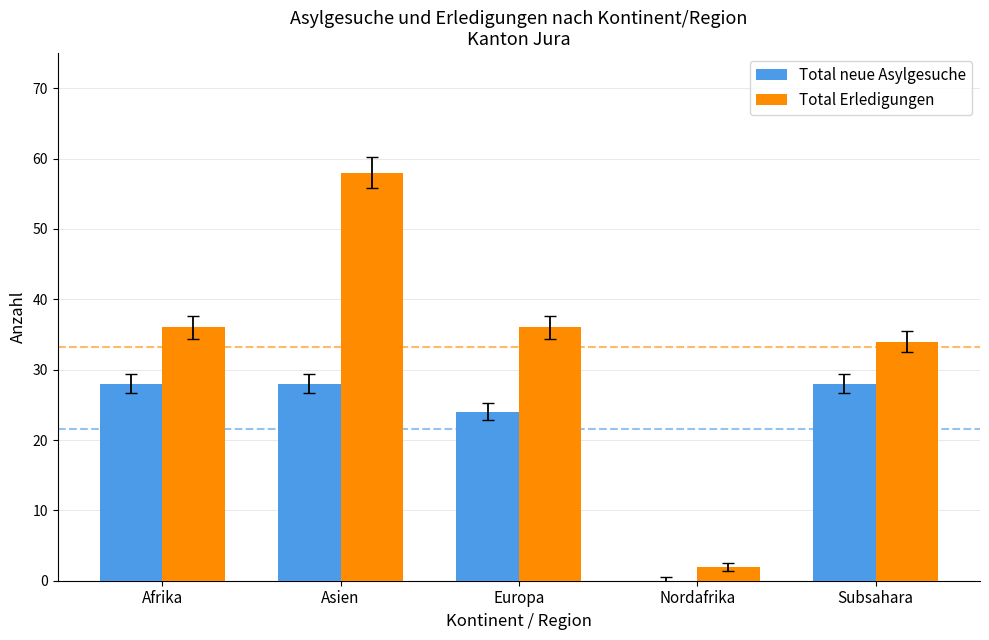

The value of Total Erledigungen at Nordafrika is 2. True or false?

True